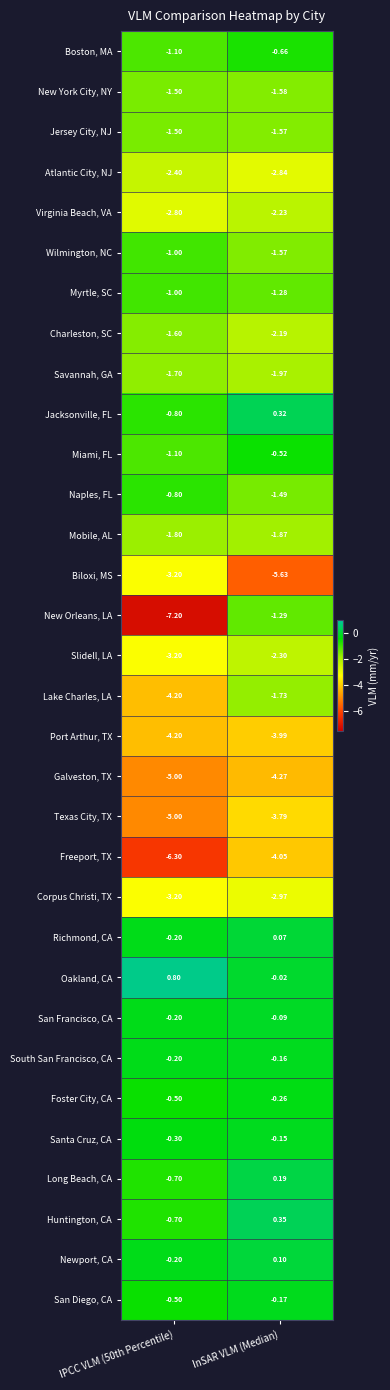

At which label is Foster City, CA closest to 0?

InSAR VLM (Median)